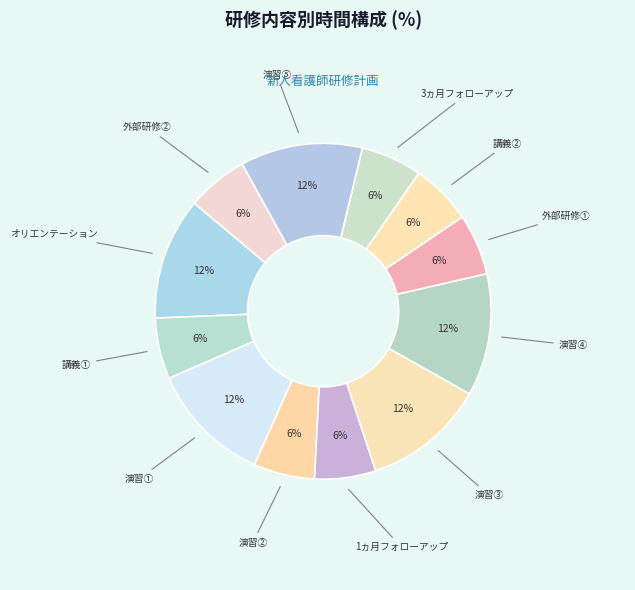

Rank the categories by value from highest to lowest.

オリエンテーション, 演習①, 演習③, 演習④, 演習⑤, 講義①, 演習②, 1ヵ月フォローアップ, 外部研修①, 講義②, 3ヵ月フォローアップ, 外部研修②